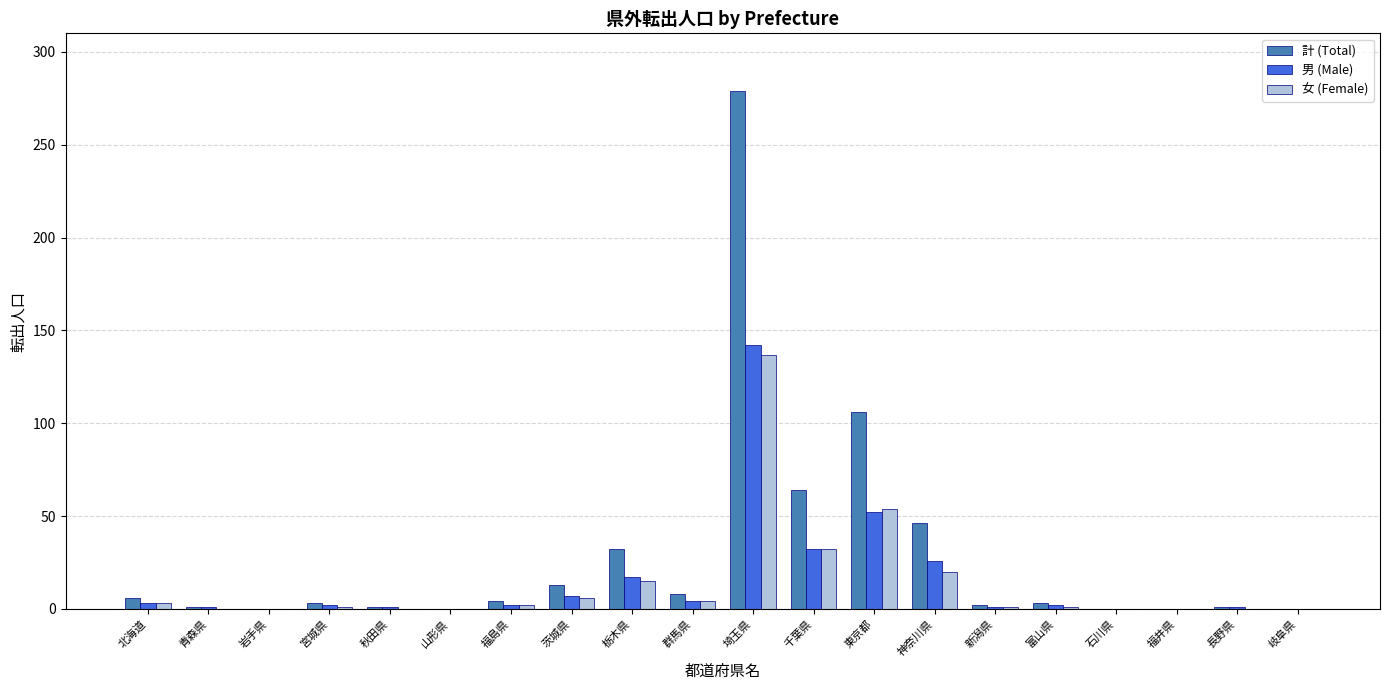

Does the chart contain stacked bars?

No